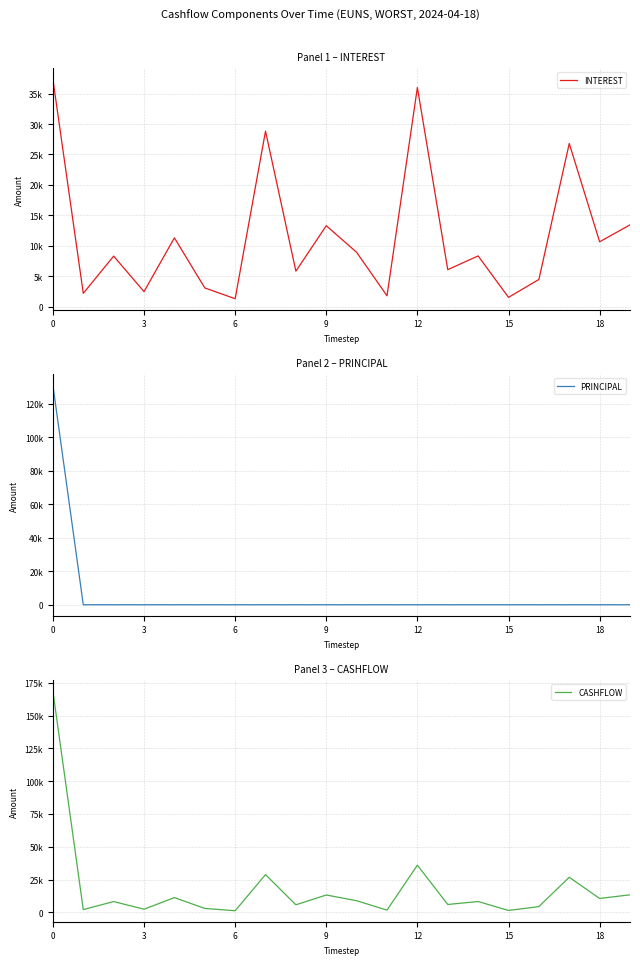

Is the value of INTEREST at 6 greater than the value of CASHFLOW at 0?

No